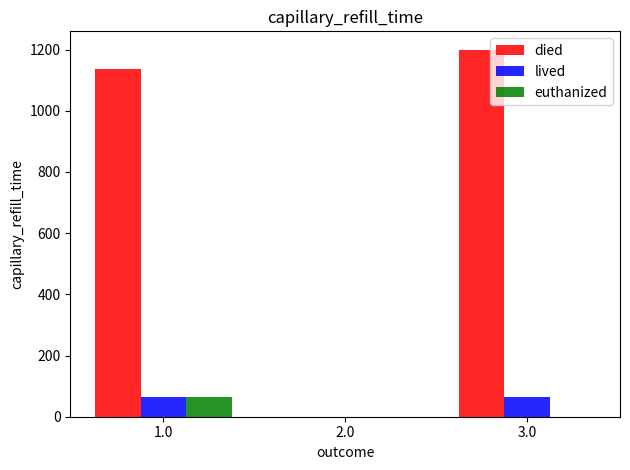

Is the value of died at 3.0 greater than the value of euthanized at 3.0?

Yes